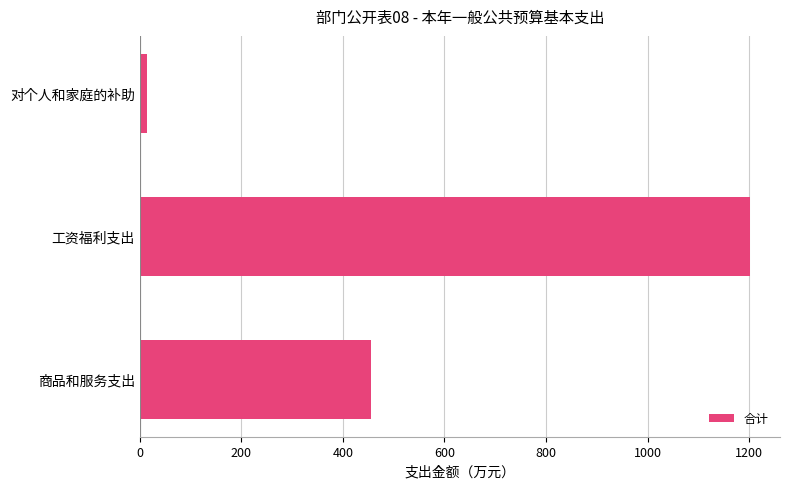

True or false: the data shows 455.5 at 商品和服务支出.

True